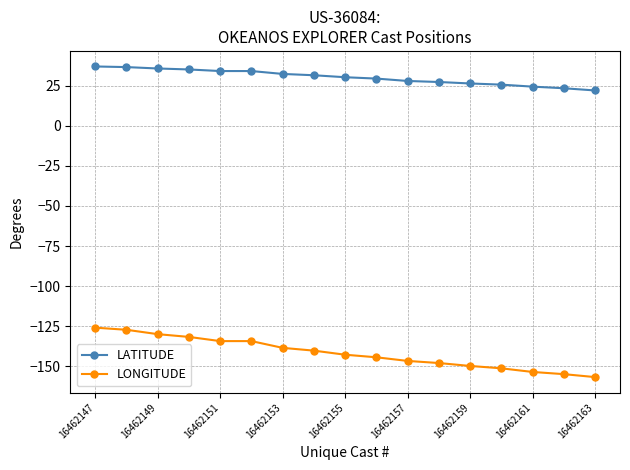

What is the value of the LATITUDE point at the 7th from the left?

32.2